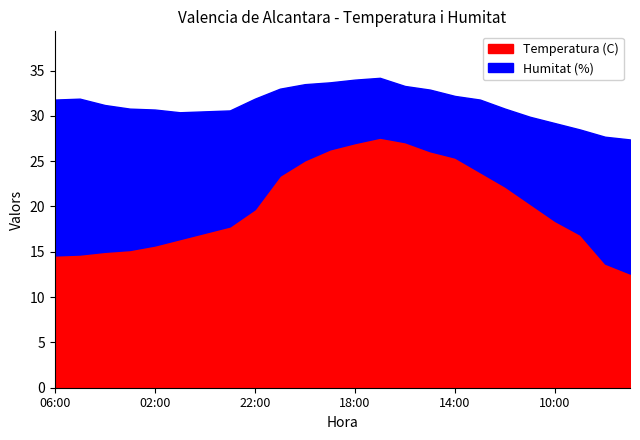

What is the value of the Temperatura (C) point at the 10th from the left?

23.4